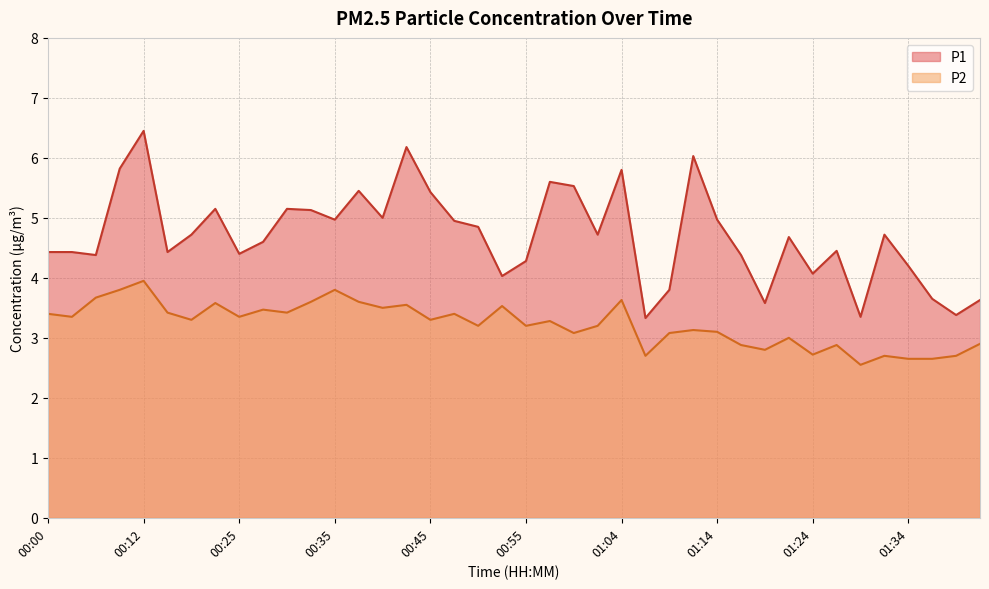

Is it true that P1 equals 4.1 at 01:24?

True